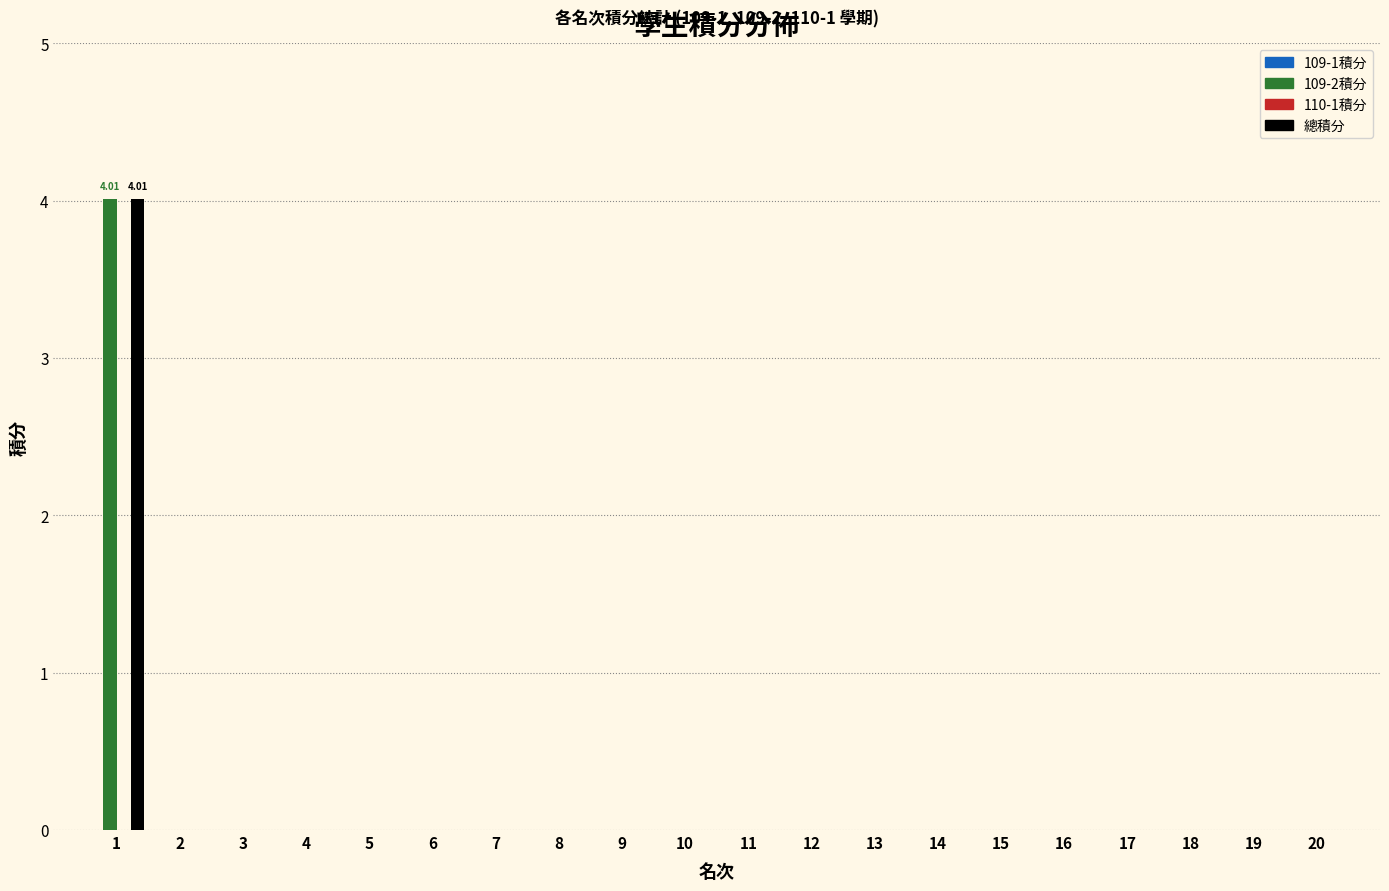

What is the sum of all 109-2積分 values?

4.0